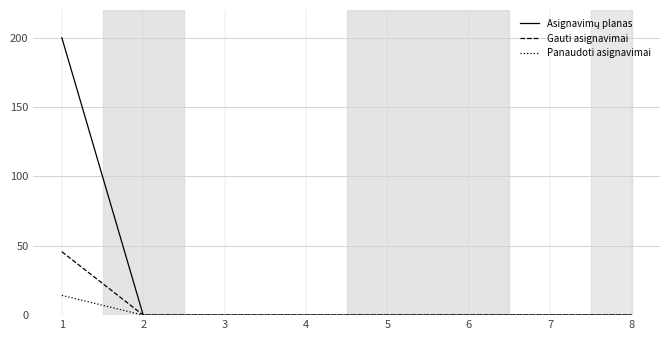

What is the maximum value for Gauti asignavimai?

45.7